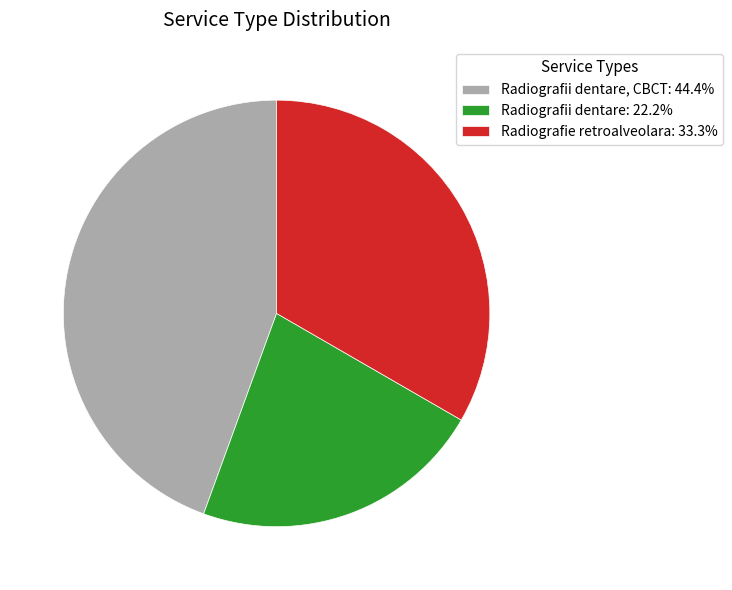

How many slices are in this pie chart?

3